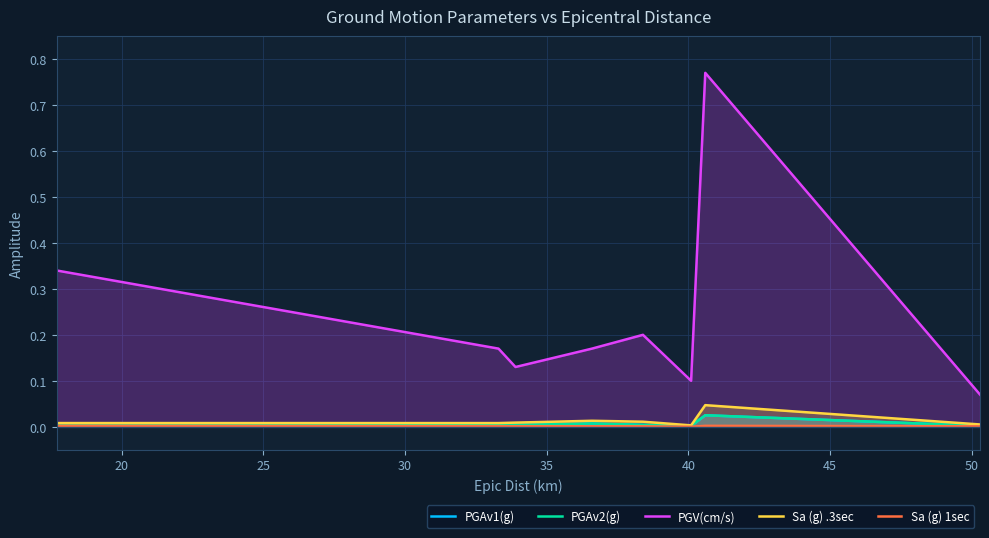

What is the value of the PGV(cm/s) point at the 1st from the left?

0.3